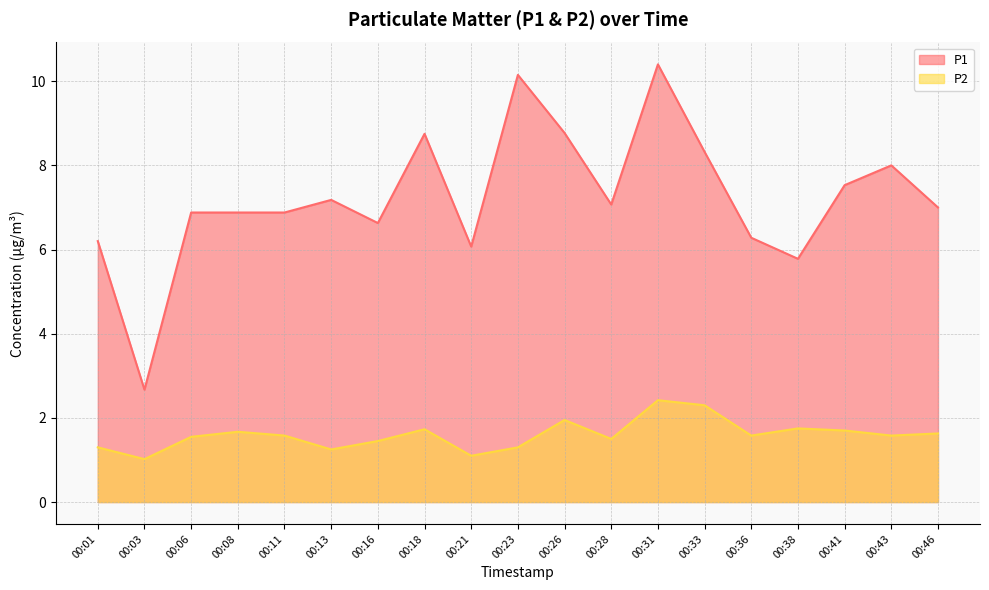

Which series has the largest range (max minus min)?

P1